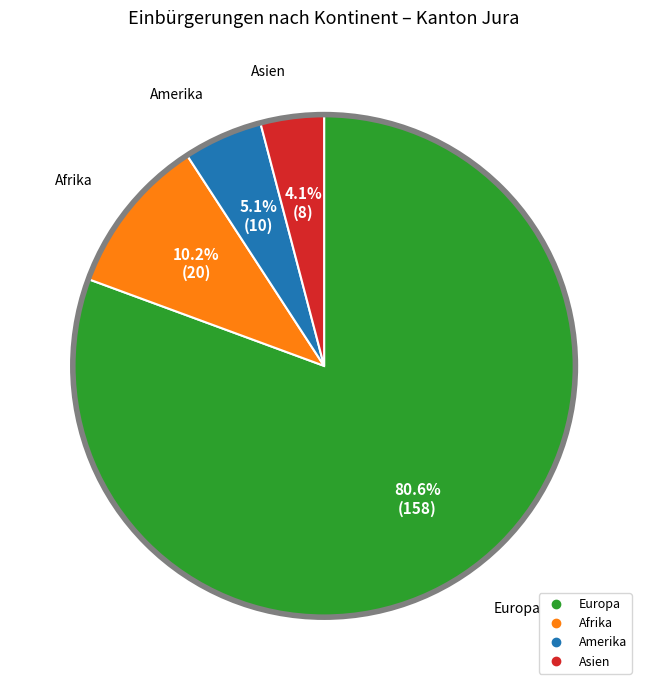

How many slices are in this pie chart?

4